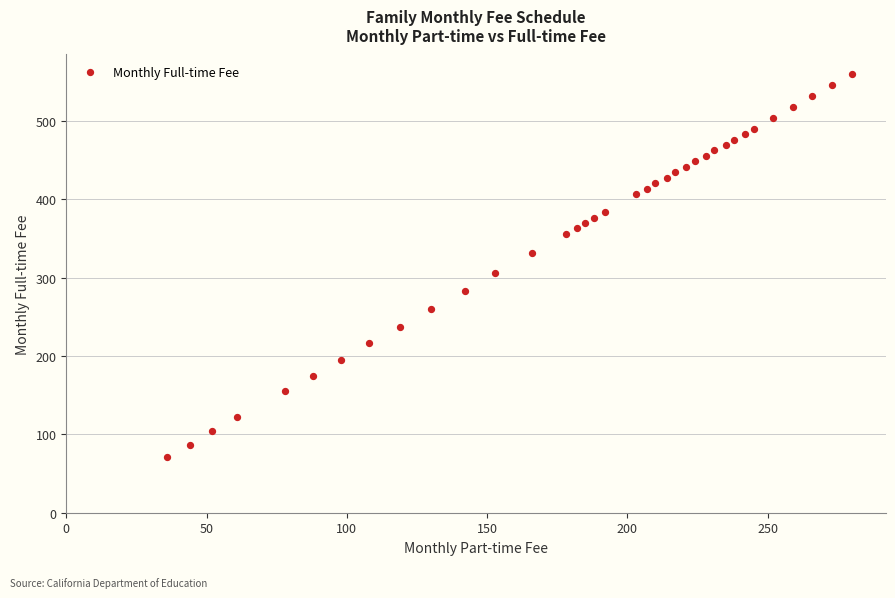

What Y value in the scatter plot is closest to 315?

306